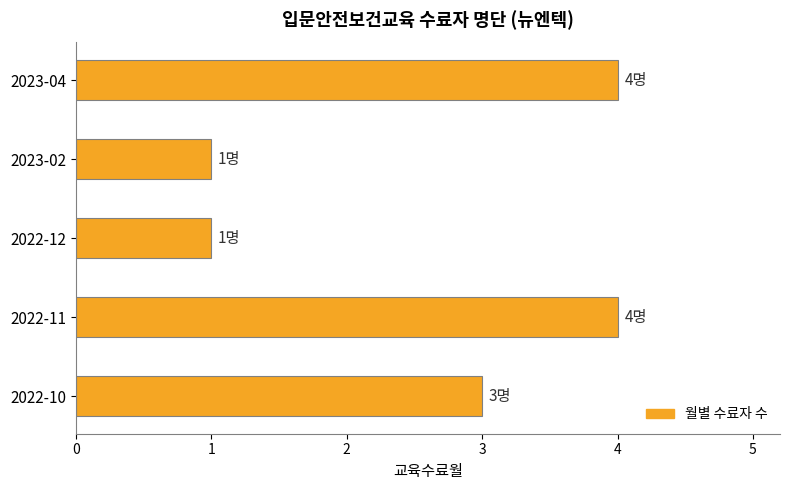

Reading bottom to top, extract all data points from this chart.

2022-10=3	2022-11=4	2022-12=1	2023-02=1	2023-04=4